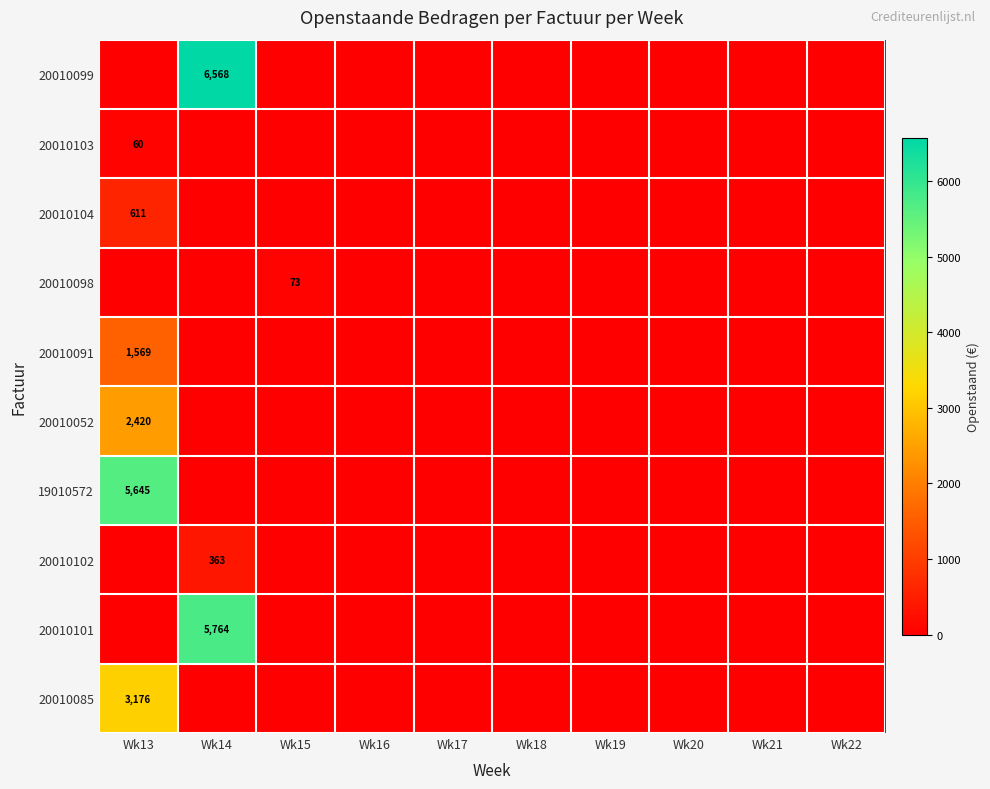

Rank the categories by 20010098 value from highest to lowest.

Wk15, Wk13, Wk14, Wk16, Wk17, Wk18, Wk19, Wk20, Wk21, Wk22